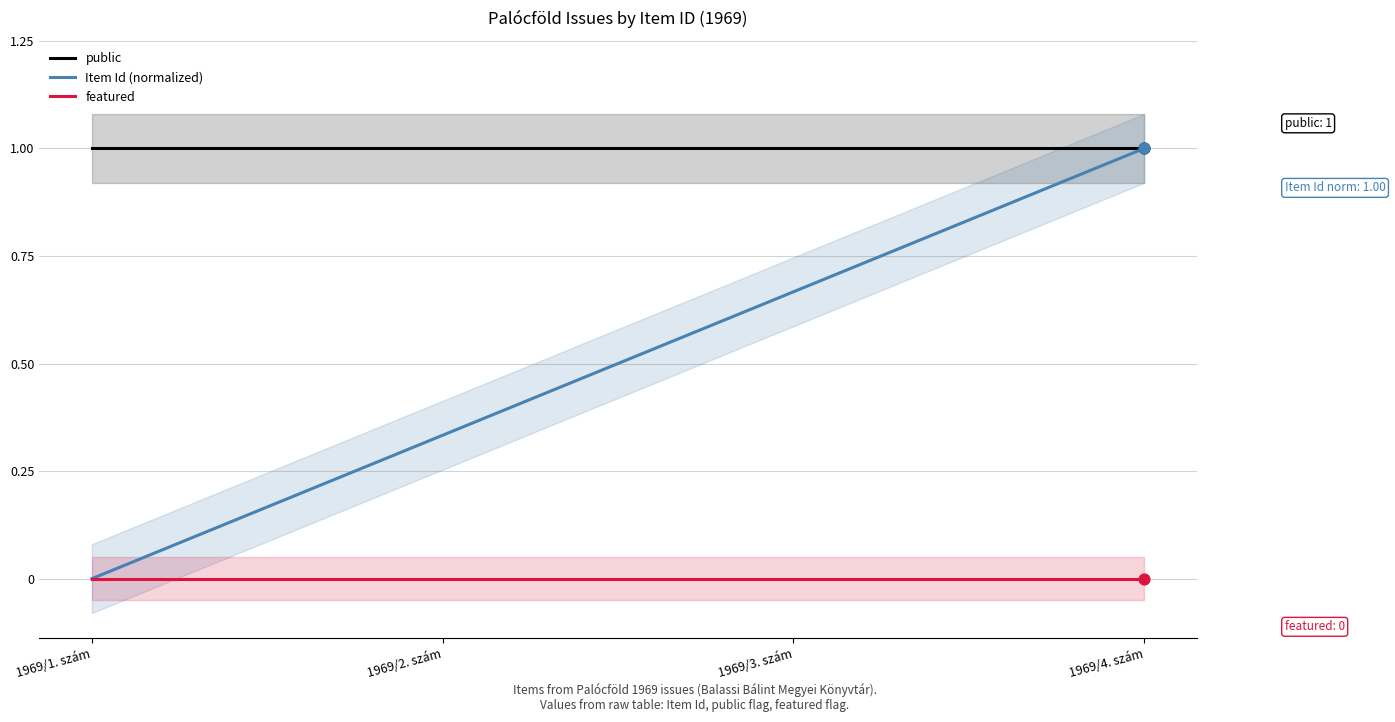

Which series has the widest spread of Y values?

Item Id (normalized)